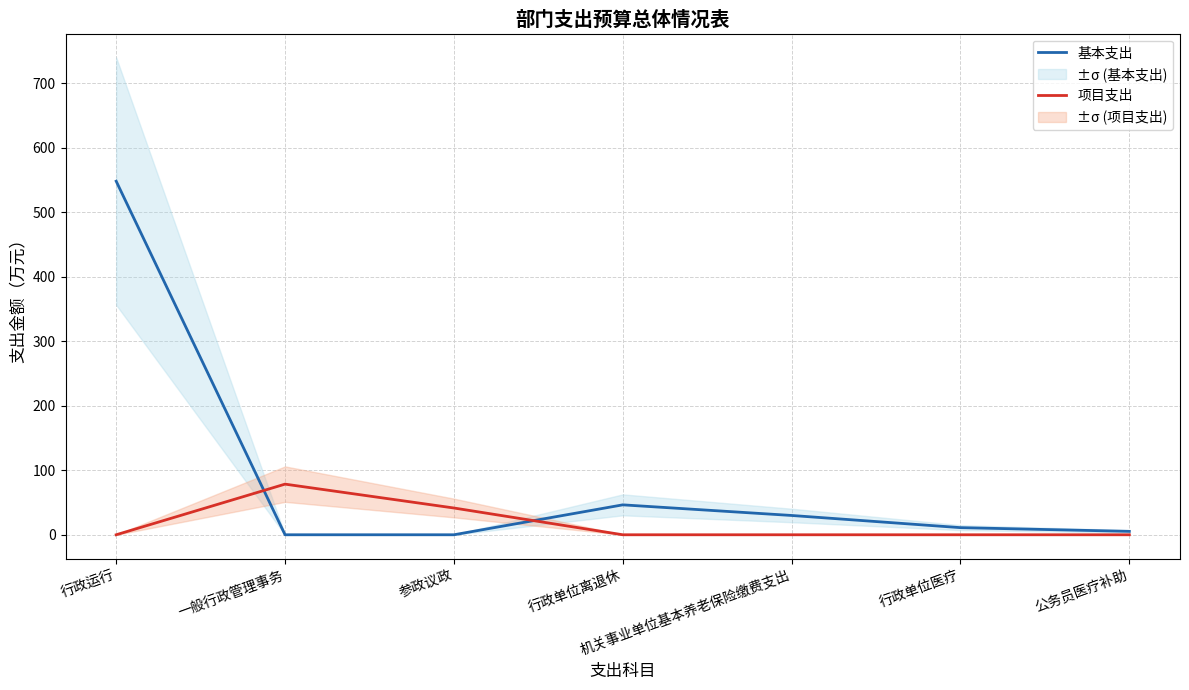

What is the value of the 基本支出 point at the 6th from the left?

11.1